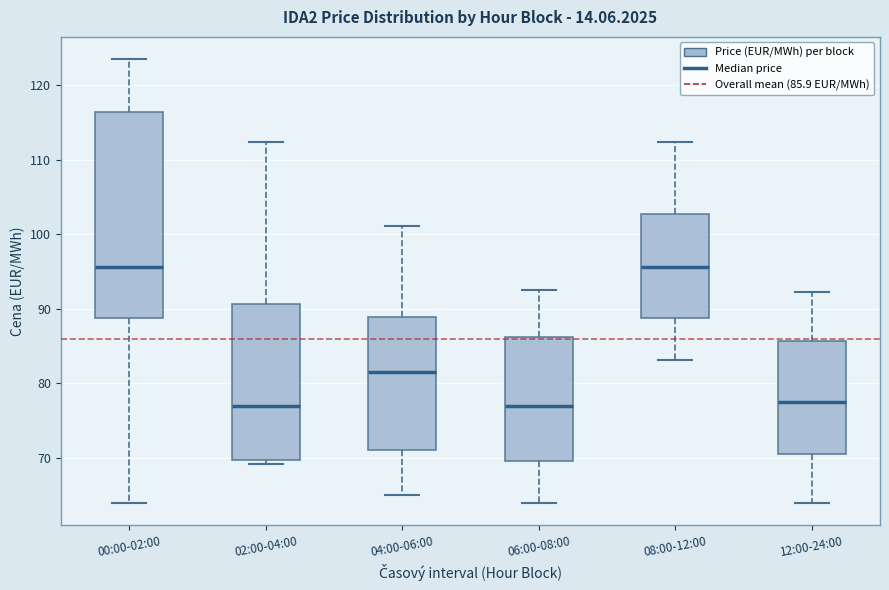

Reading left to right, read every box against the y-axis: the position of its median line, the range the box covers, and the ends of its whiskers. The values are not printed on the chart, so give them approximately, as read against the axis.

00:00-02:00: median 96, box 89 to 116, whiskers 64 to 124
02:00-04:00: median 77, box 70 to 91, whiskers 69 to 112
04:00-06:00: median 82, box 71 to 89, whiskers 65 to 101
06:00-08:00: median 77, box 70 to 86, whiskers 64 to 93
08:00-12:00: median 96, box 89 to 103, whiskers 83 to 112
12:00-24:00: median 78, box 71 to 86, whiskers 64 to 92